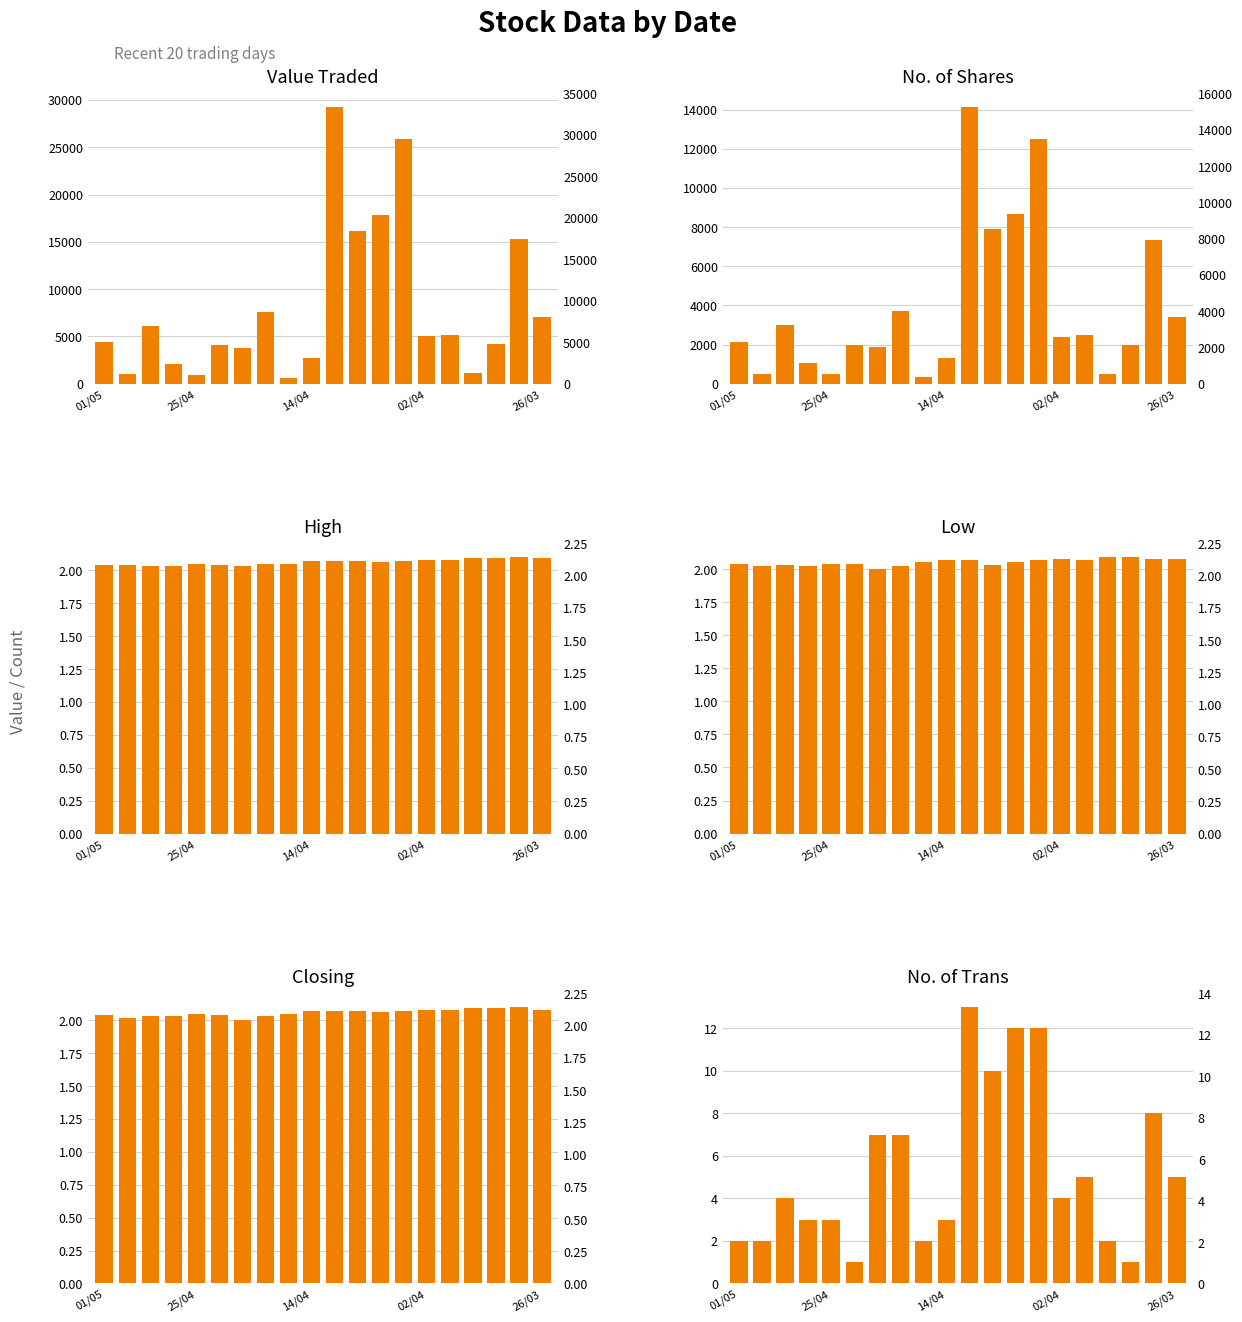

What is the value of the Low bar at the 13th from the left?

2.0